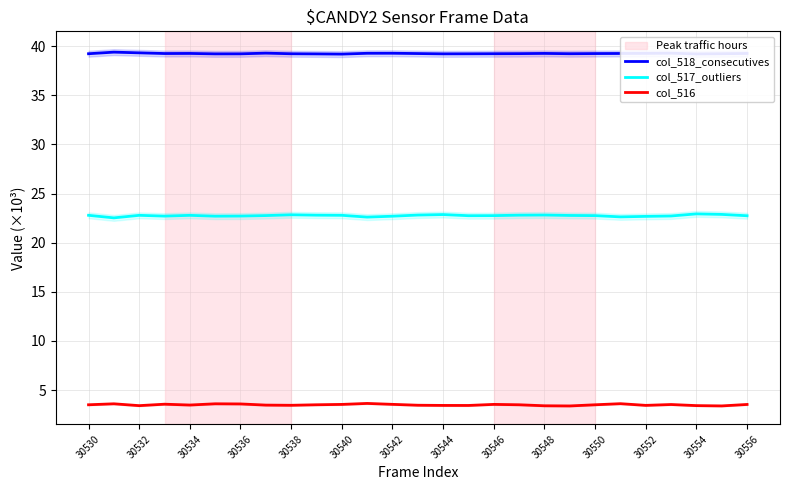

What is the sum of the col_516 values at 30544 and 30532?

6.9